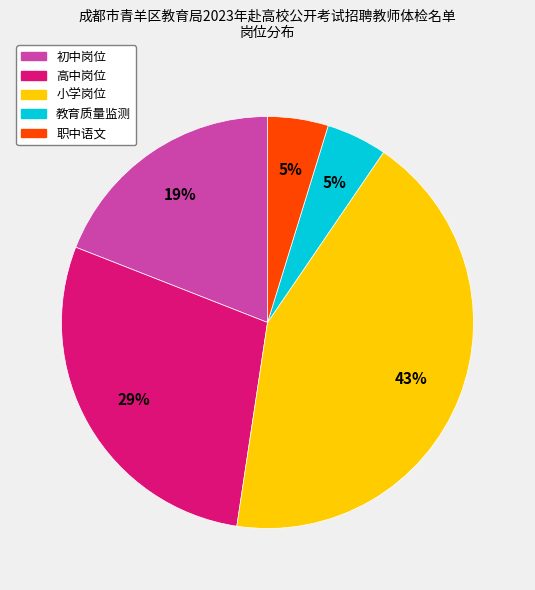

Is there any slice that represents more than half of the pie?

No